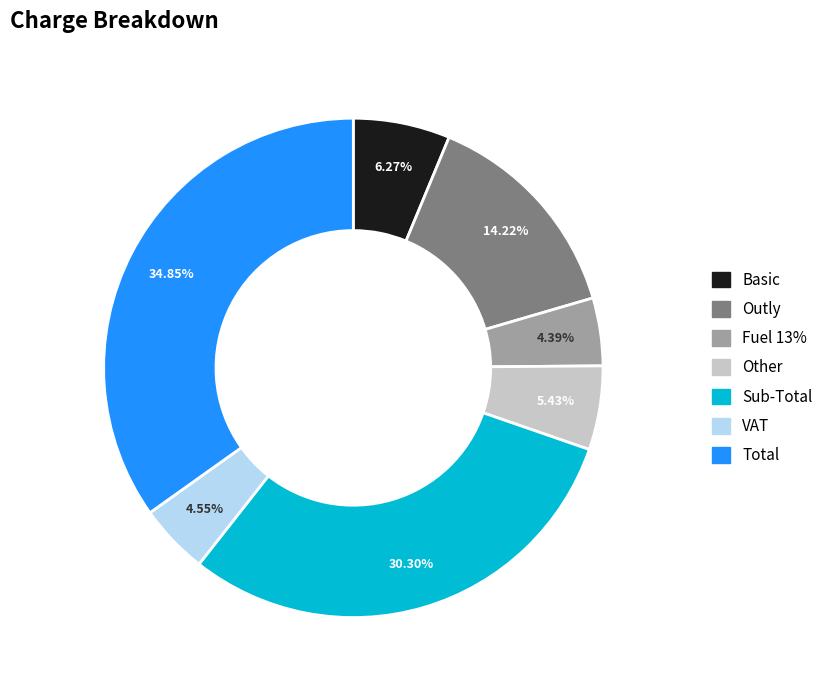

To the nearest percent, what is the difference between the largest and smallest slice percentages?

30%